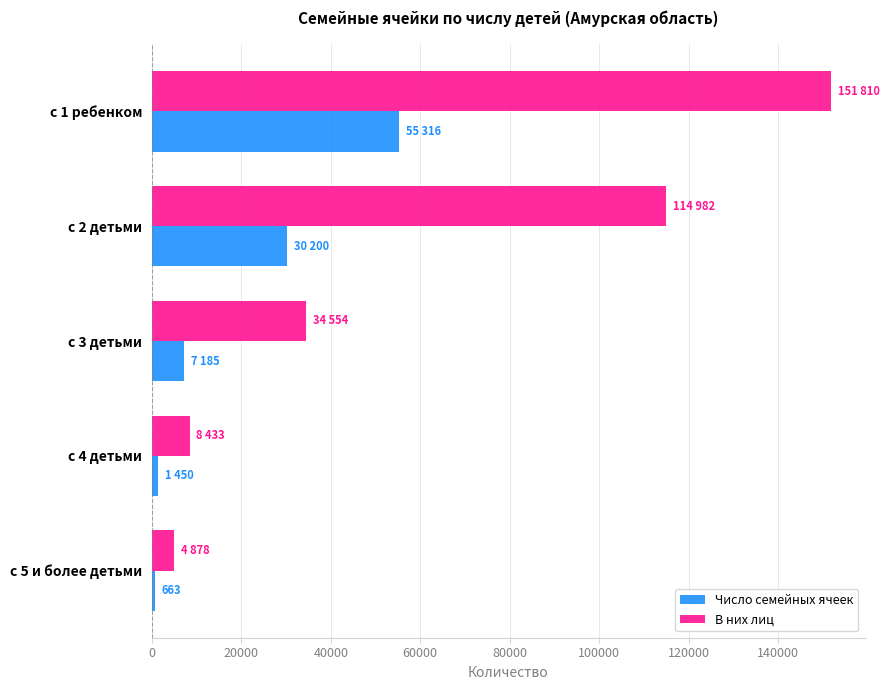

The value of В них лиц at с 5 и более детьми is 4878. True or false?

True